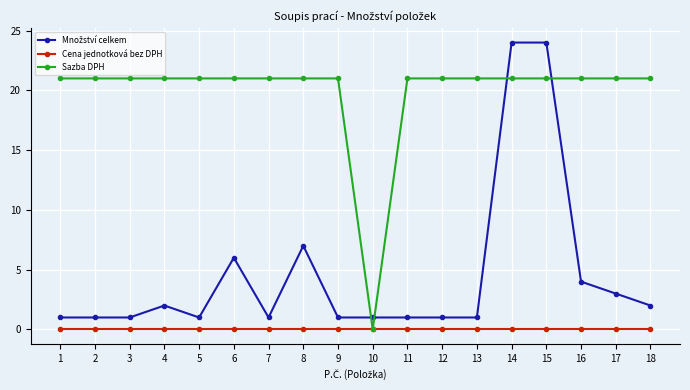

What is the greatest value displayed?

24